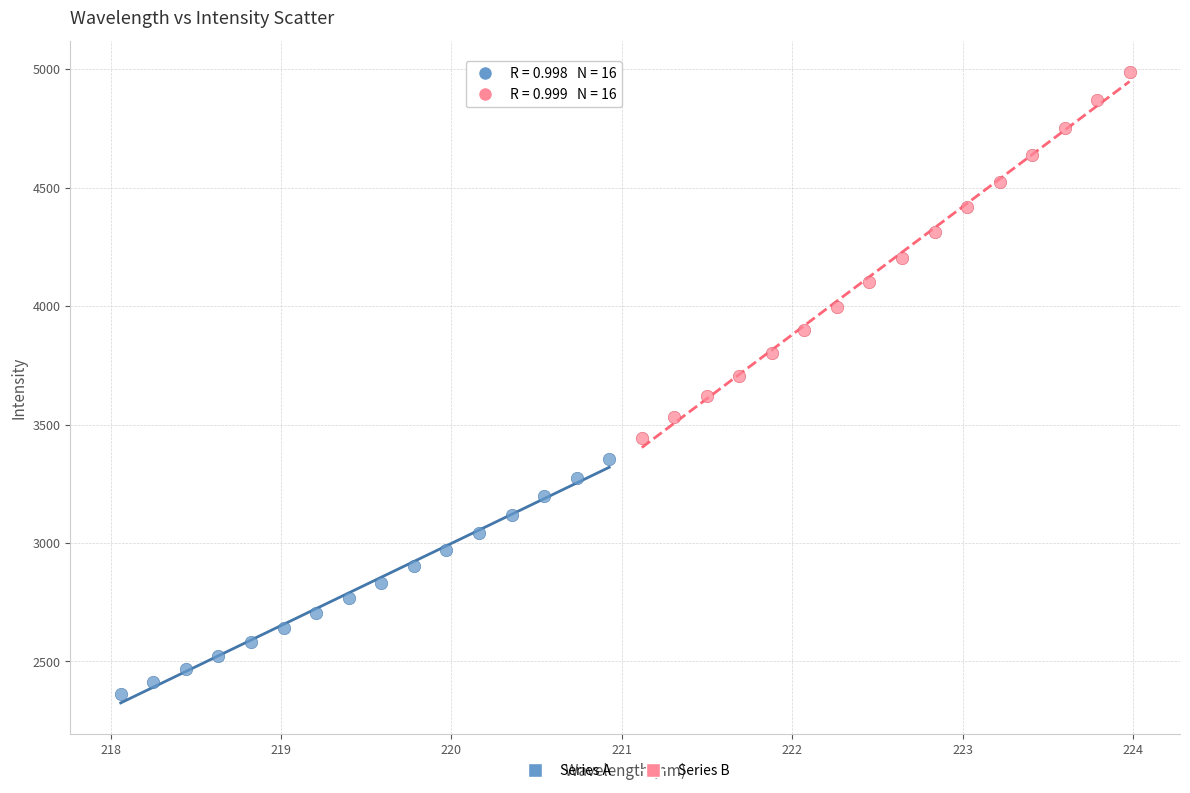

Which series contains the highest Y value?

Series B